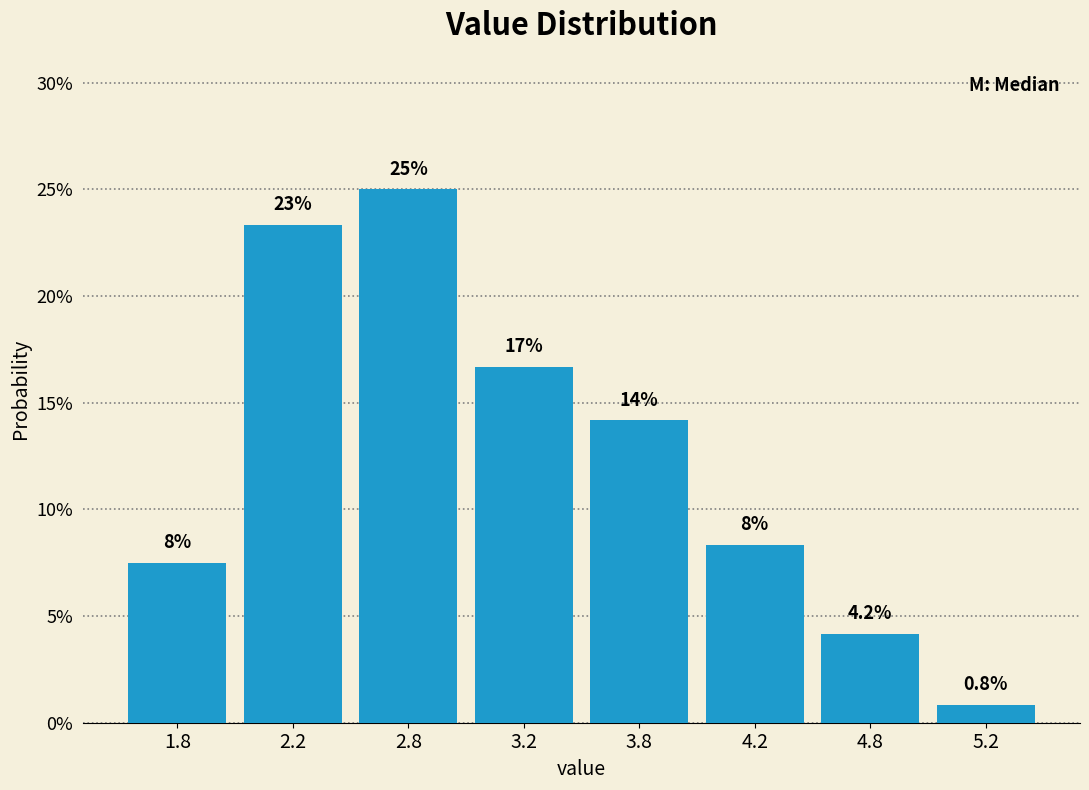

Are the bars horizontal?

No